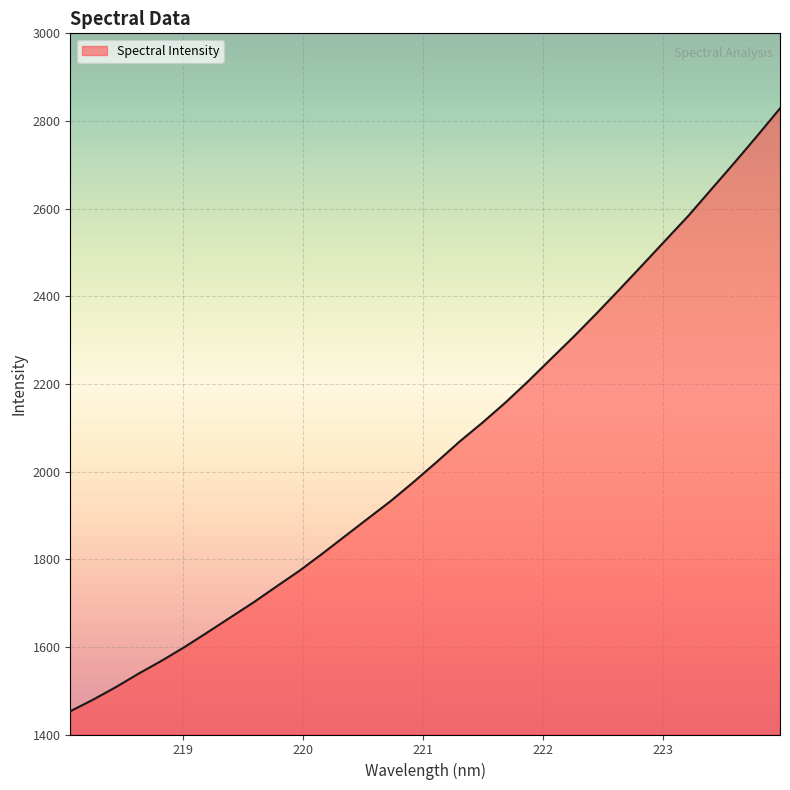

What is the difference between the maximum and minimum values?

1375.7